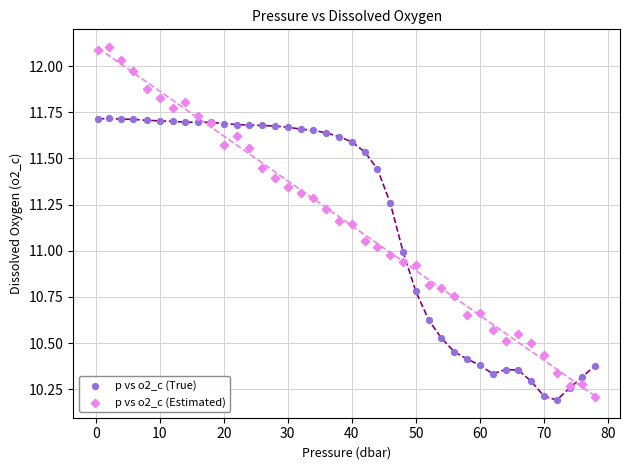

What is the X range (max minus min) for the scatter plot?

77.6